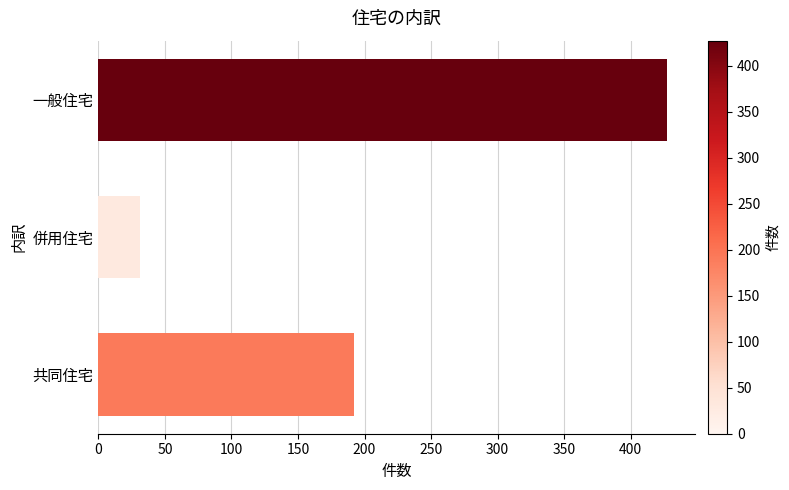

What is the difference between the maximum and minimum values?

396